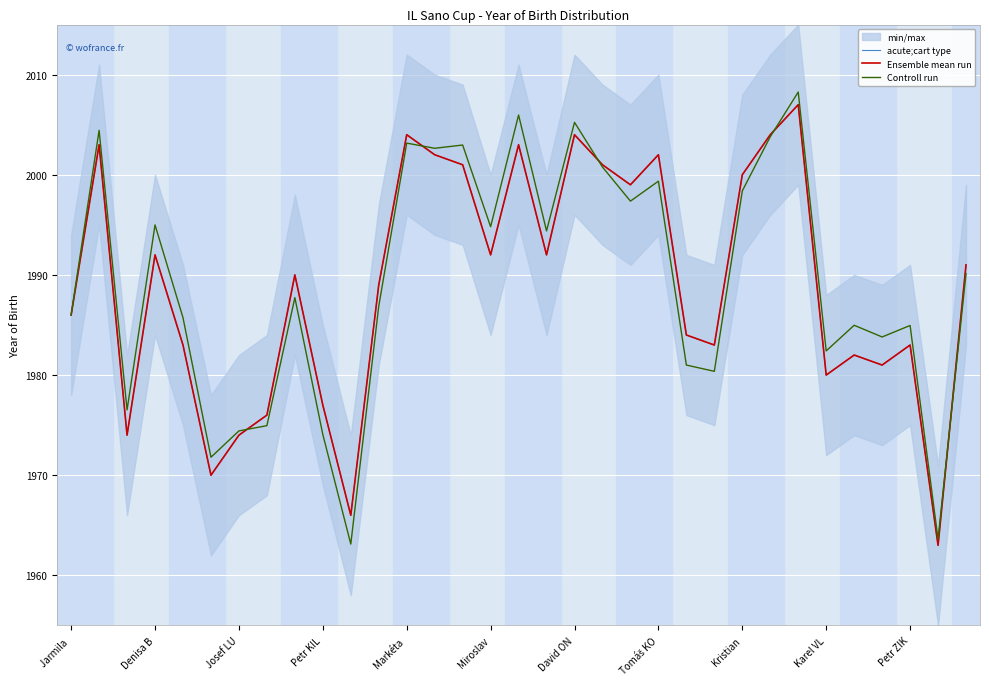

Reading right to left, list all the values displayed in this chart.

acute;cart type: 1991.0	1963.0	1983.0	1981.0	1982.0	1980.0	2007.0	2004.0	2000.0	1983.0	1984.0	2002.0	1999.0	2001.0	2004.0	1992.0	2003.0	1992.0	2001.0	2002.0	2004.0	1989.0	1966.0	1977.0	1990.0	1976.0	1974.0	1970.0	1983.0	1992.0	1974.0	2003.0	1986.0
Ensemble mean run: 1991.0	1963.0	1983.0	1981.0	1982.0	1980.0	2007.0	2004.0	2000.0	1983.0	1984.0	2002.0	1999.0	2001.0	2004.0	1992.0	2003.0	1992.0	2001.0	2002.0	2004.0	1989.0	1966.0	1977.0	1990.0	1976.0	1974.0	1970.0	1983.0	1992.0	1974.0	2003.0	1986.0
Controll run: 1990.1	1963.6	1985.0	1983.8	1985.0	1982.4	2008.3	2003.8	1998.4	1980.4	1981.0	1999.4	1997.4	2000.8	2005.2	1994.4	2006.0	1994.8	2003.0	2002.6	2003.2	1986.9	1963.1	1974.1	1987.7	1974.9	1974.4	1971.8	1985.7	1995.0	1976.5	2004.4	1986.0